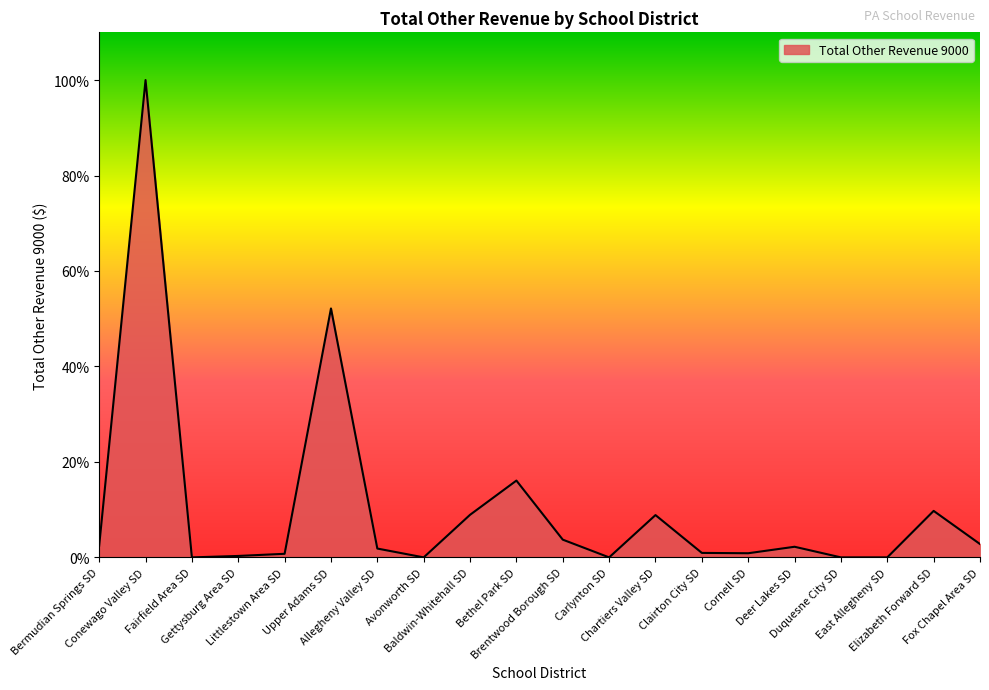

What is the change in value from Gettysburg Area SD to Littlestown Area SD?

+0.4